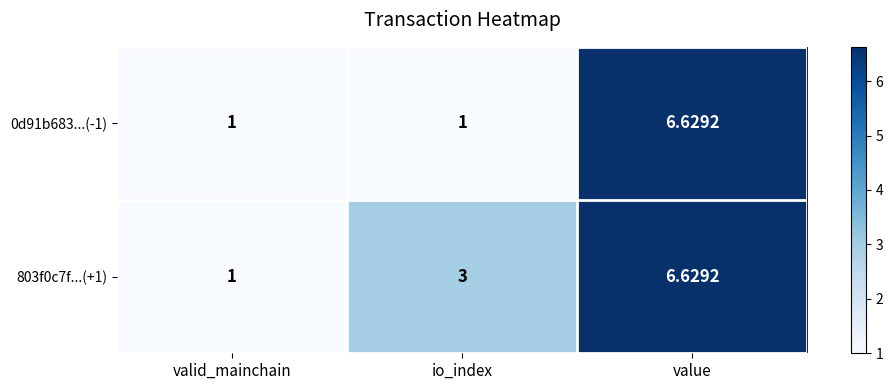

Where is 803f0c7f...(+1) nearest to the value 3?

io_index